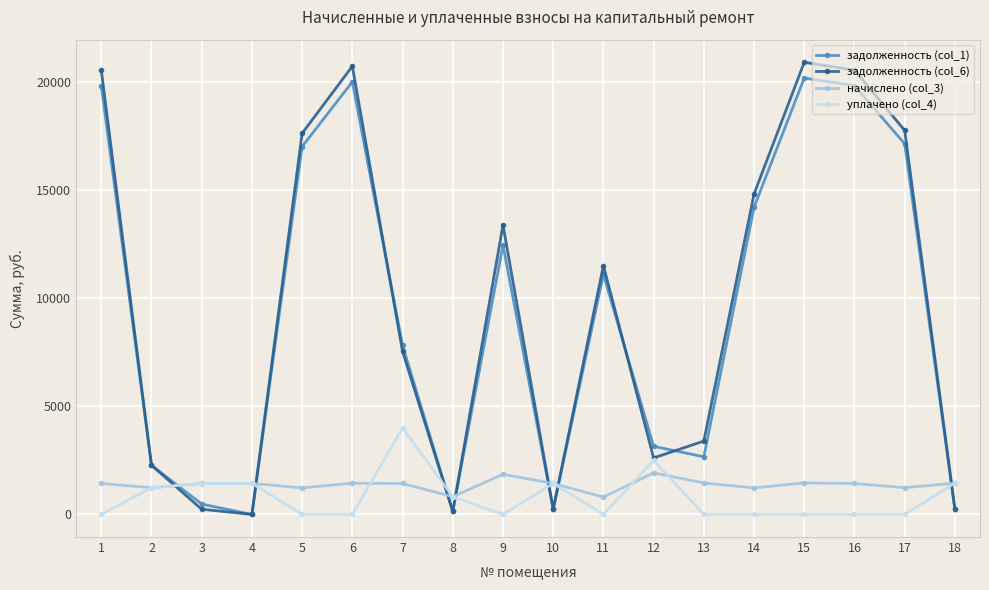

True or false: уплачено (col_4) has more than 1 points higher than both neighbors.

True